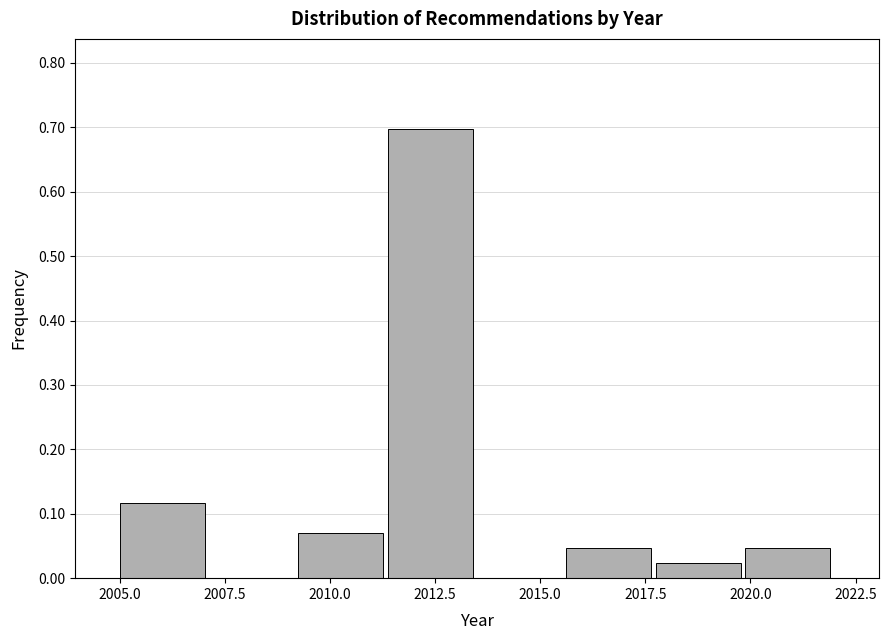

How tall is the bar that spans 2015.5 to 2018.0 on the x-axis? Neither the bar edges nor the heights are printed on the chart, so give them approximately, as read against the axes.

0.05